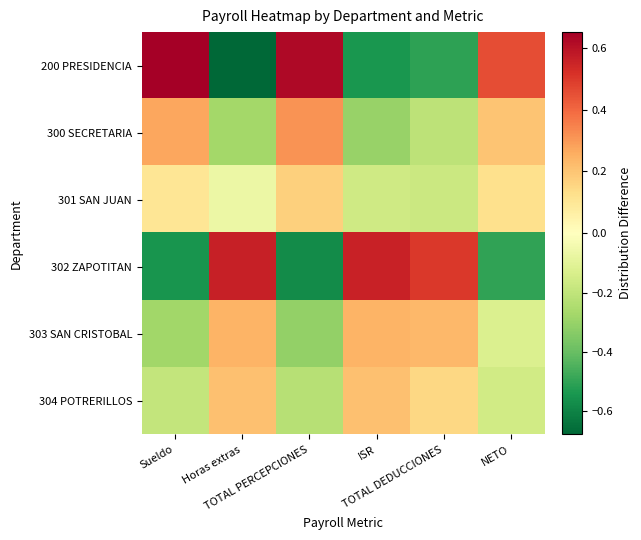

List the series in order of their peak value, highest first.

200 PRESIDENCIA, 302 ZAPOTITAN, 300 SECRETARIA, 303 SAN CRISTOBAL, 304 POTRERILLOS, 301 SAN JUAN